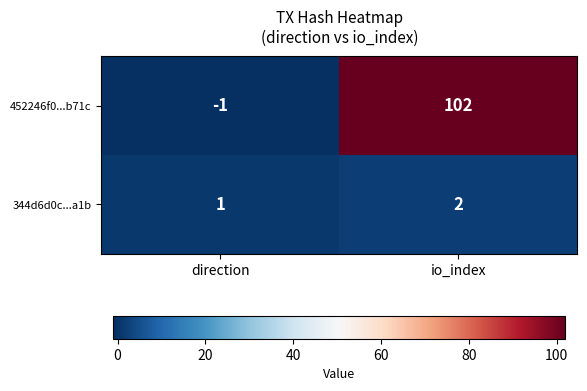

True or false: 344d6d0c...a1b has a value of 1 at direction.

True